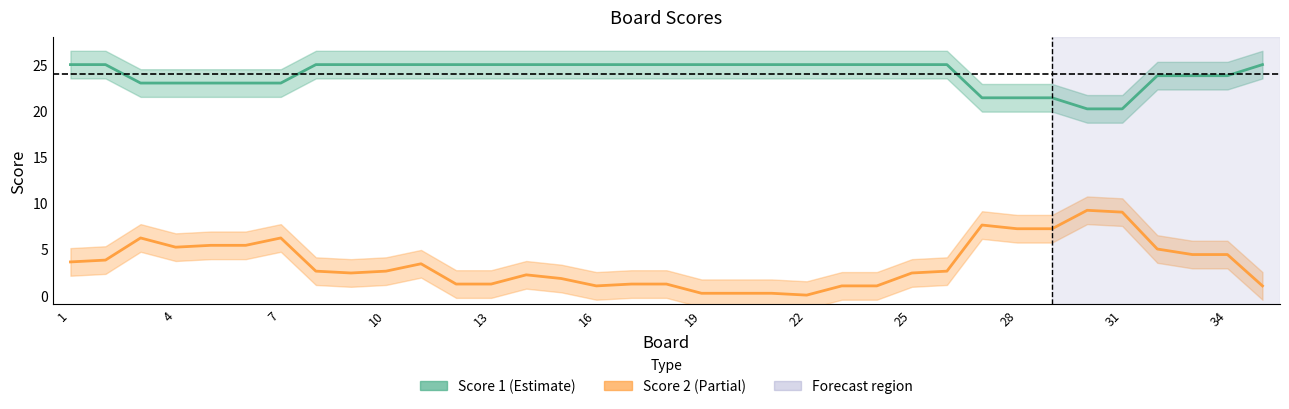

The value of Score 2 at 28 is 12.7. True or false?

False